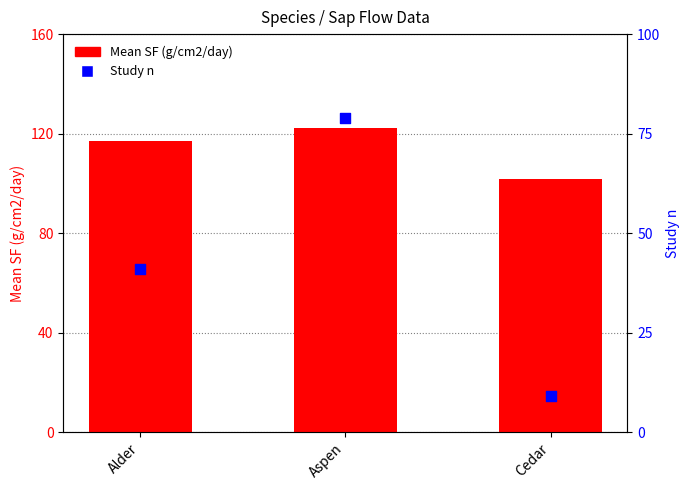

What are all the series names shown in the legend?

Mean SF (g/cm2/day), Study n